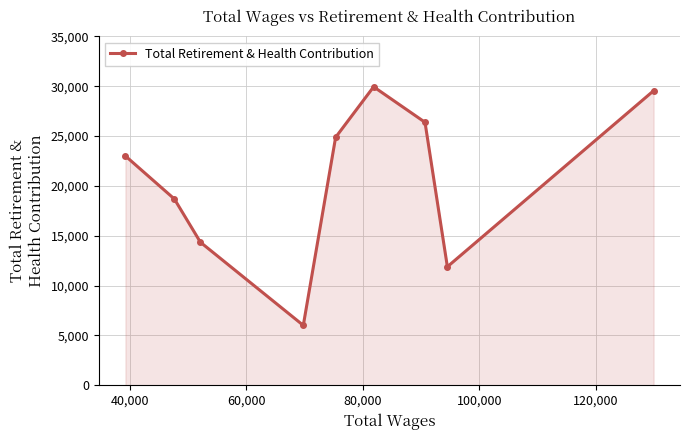

True or false: there are more than 2 points higher than both neighbors.

False